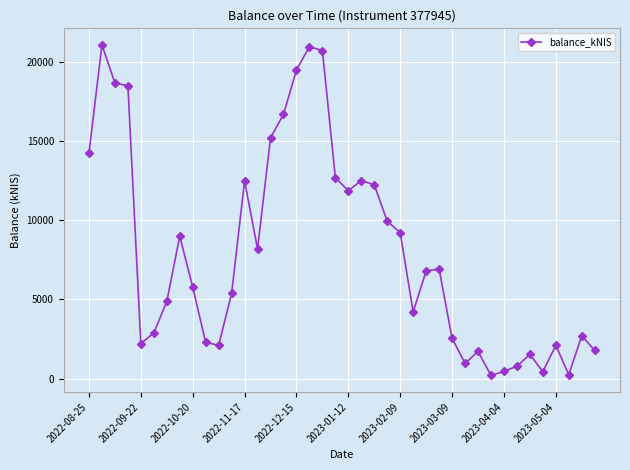

What is the difference between the maximum and minimum values?

20886.1